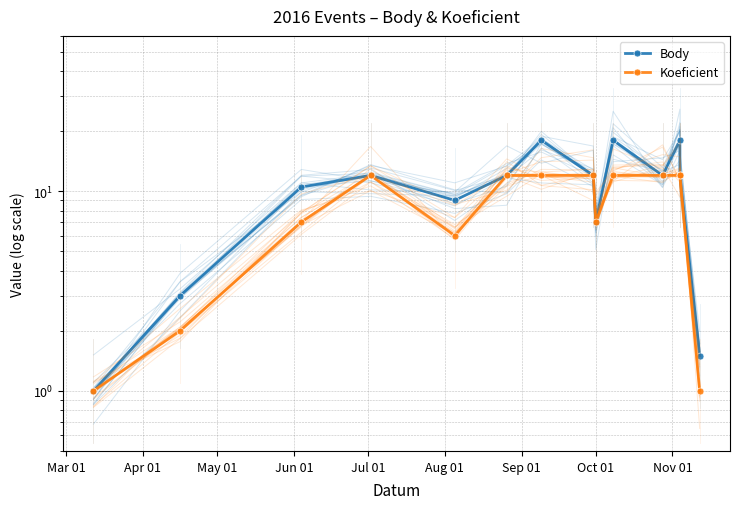

How many lines are shown in the chart?

2